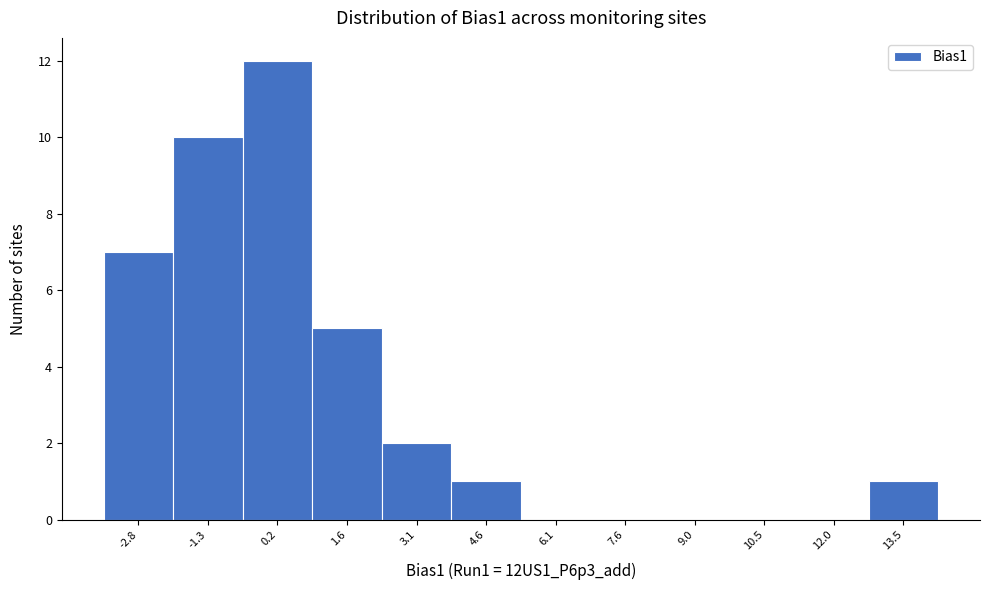

Reading left to right, transcribe this chart: for each bar, give the range it covers on the x-axis and its height. Neither the bar edges nor the heights are printed on the chart, so give them approximately, as read against the axes.

-3.6 to -2.0: 7
-2.0 to -0.6: 10
-0.6 to 0.8: 12
0.8 to 2.4: 5
2.4 to 3.8: 2
3.8 to 5.4: 1
5.4 to 6.8: 0
6.8 to 8.4: 0
8.4 to 9.8: 0
9.8 to 11.2: 0
11.2 to 12.8: 0
12.8 to 14.2: 1